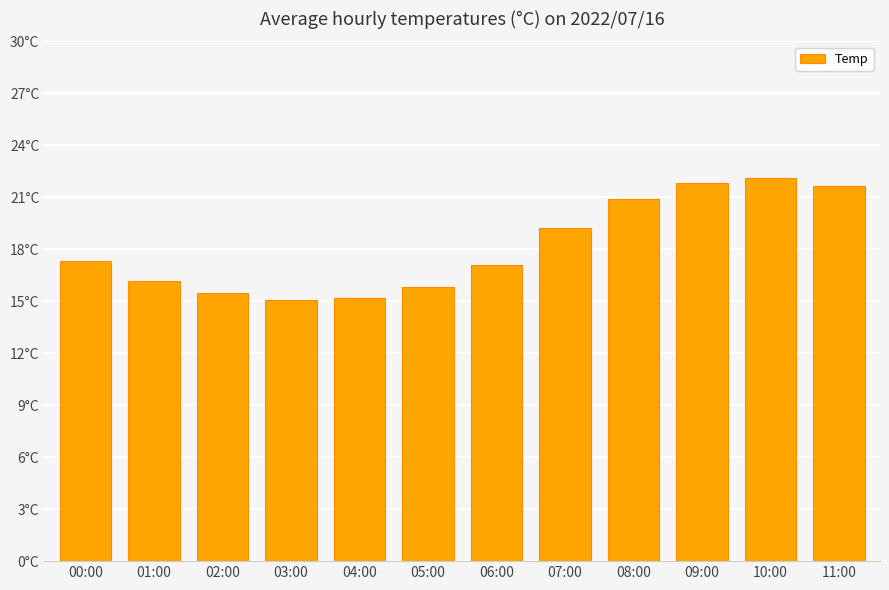

True or false: the data shows 15.8 at 05:00.

True